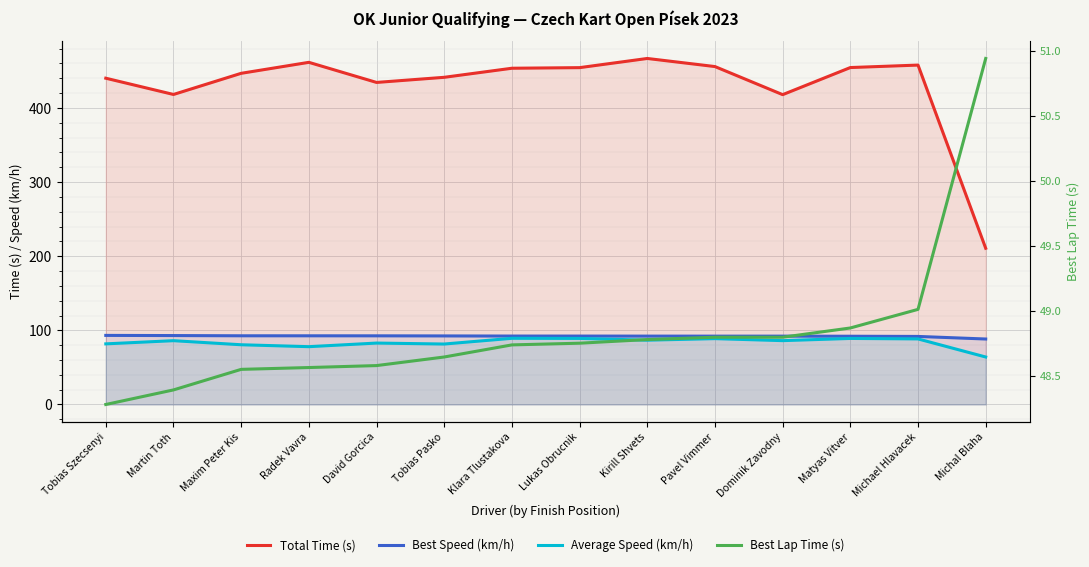

Reading right to left, transcribe all the data shown in this chart.

Total Time (s): Michal Blaha=210.8	Michael Hlavacek=457.8	Matyas Vitver=454.5	Dominik Zavodny=418.0	Pavel Vimmer=455.8	Kirill Shvets=466.8	Lukas Obrucnik=454.4	Klara Tlustakova=453.6	Tobias Pasko=441.4	David Gorcica=434.4	Radek Vavra=461.6	Maxim Peter Kis=446.7	Martin Toth=418.2	Tobias Szecsenyi=440.1
Best Speed (km/h): Michal Blaha=88.3	Michael Hlavacek=91.8	Matyas Vitver=92.1	Dominik Zavodny=92.2	Pavel Vimmer=92.2	Kirill Shvets=92.2	Lukas Obrucnik=92.3	Klara Tlustakova=92.3	Tobias Pasko=92.5	David Gorcica=92.6	Radek Vavra=92.7	Maxim Peter Kis=92.7	Martin Toth=93.0	Tobias Szecsenyi=93.2
Average Speed (km/h): Michal Blaha=64.1	Michael Hlavacek=88.5	Matyas Vitver=89.1	Dominik Zavodny=86.1	Pavel Vimmer=88.8	Kirill Shvets=86.8	Lukas Obrucnik=89.1	Klara Tlustakova=89.3	Tobias Pasko=81.6	David Gorcica=82.9	Radek Vavra=78.0	Maxim Peter Kis=80.6	Martin Toth=86.1	Tobias Szecsenyi=81.8
Best Lap Time (s): Michal Blaha=50.9	Michael Hlavacek=49.0	Matyas Vitver=48.9	Dominik Zavodny=48.8	Pavel Vimmer=48.8	Kirill Shvets=48.8	Lukas Obrucnik=48.8	Klara Tlustakova=48.7	Tobias Pasko=48.6	David Gorcica=48.6	Radek Vavra=48.6	Maxim Peter Kis=48.6	Martin Toth=48.4	Tobias Szecsenyi=48.3